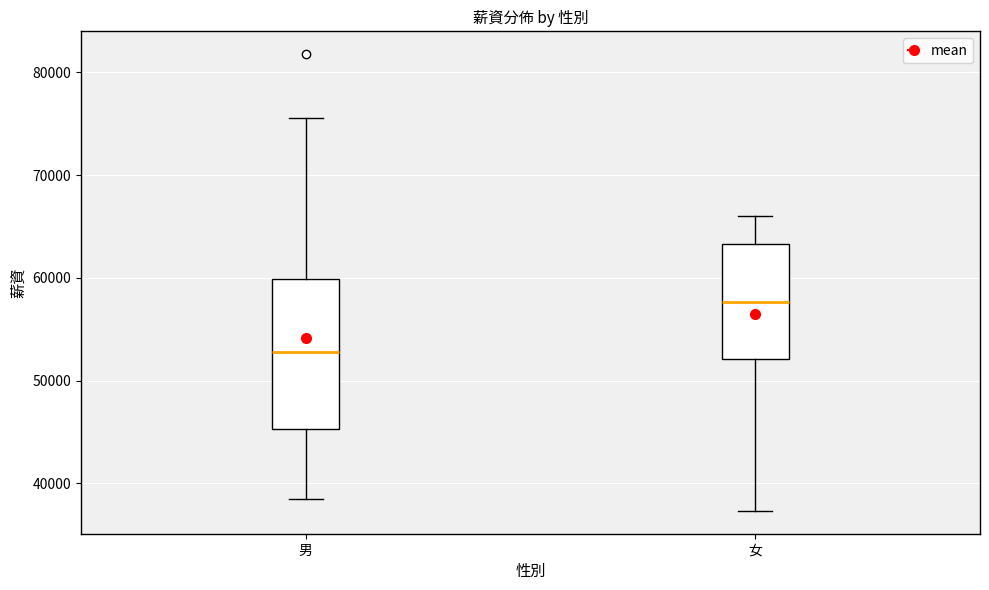

Reading left to right, read every box against the y-axis: the position of its median line, the range the box covers, and the ends of its whiskers. The values are not printed on the chart, so give them approximately, as read against the axis.

男: median 53000, box 45000 to 60000, whiskers 39000 to 76000
女: median 58000, box 52000 to 63000, whiskers 37000 to 66000